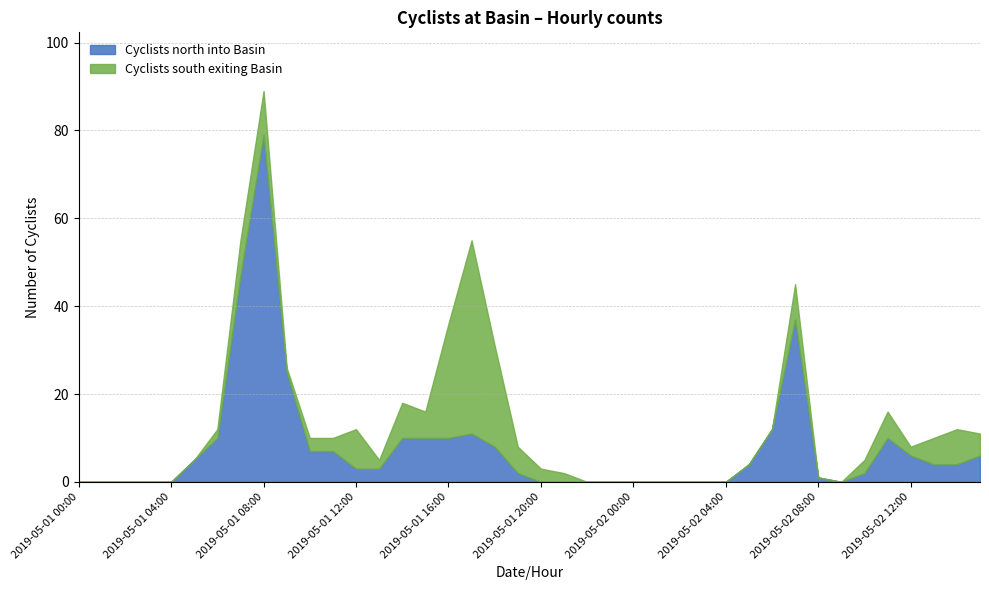

At which category does Cyclists south exiting Basin reach its first local peak?

2019-05-01 08:00